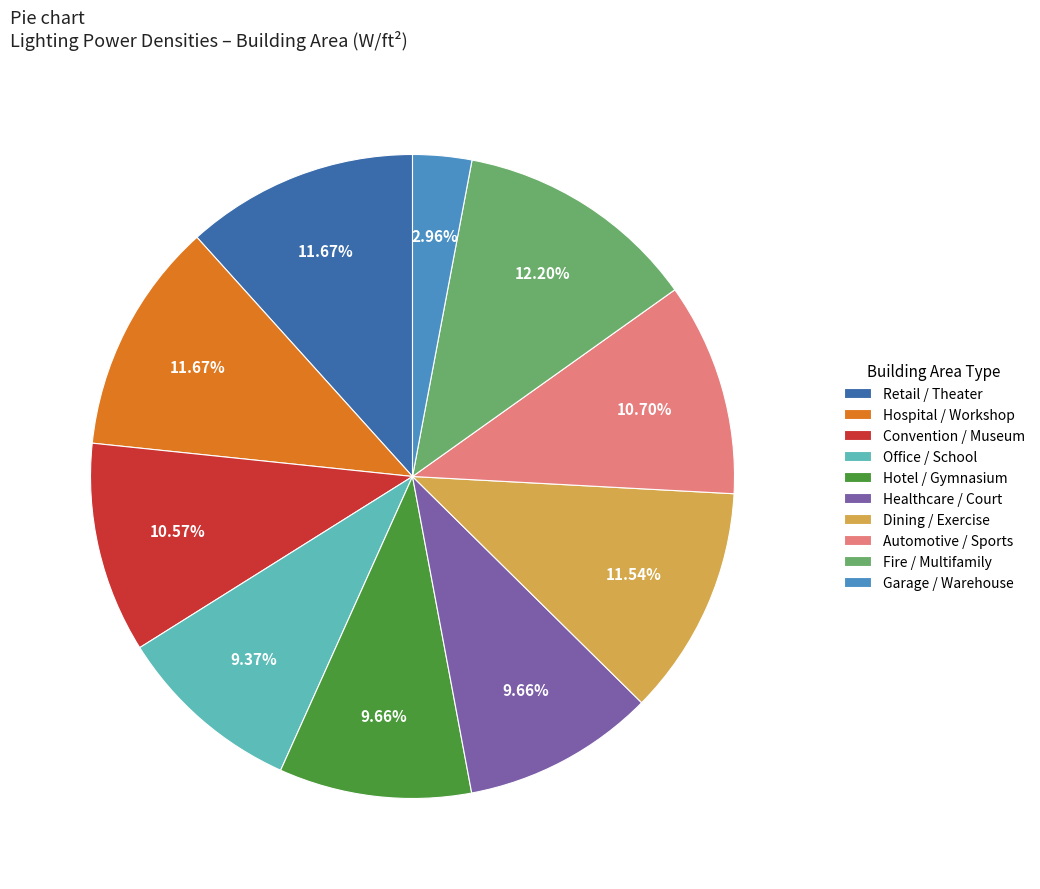

Which has a higher value, Convention / Museum or Hotel / Gymnasium?

Convention / Museum